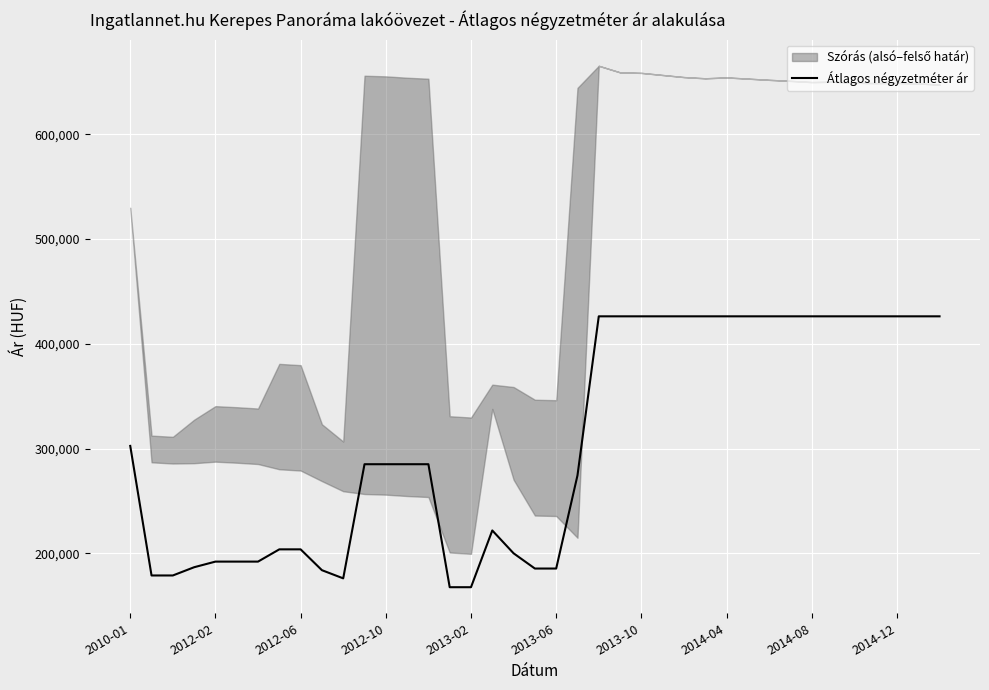

Is it true that the value at 38 is 651097?

False